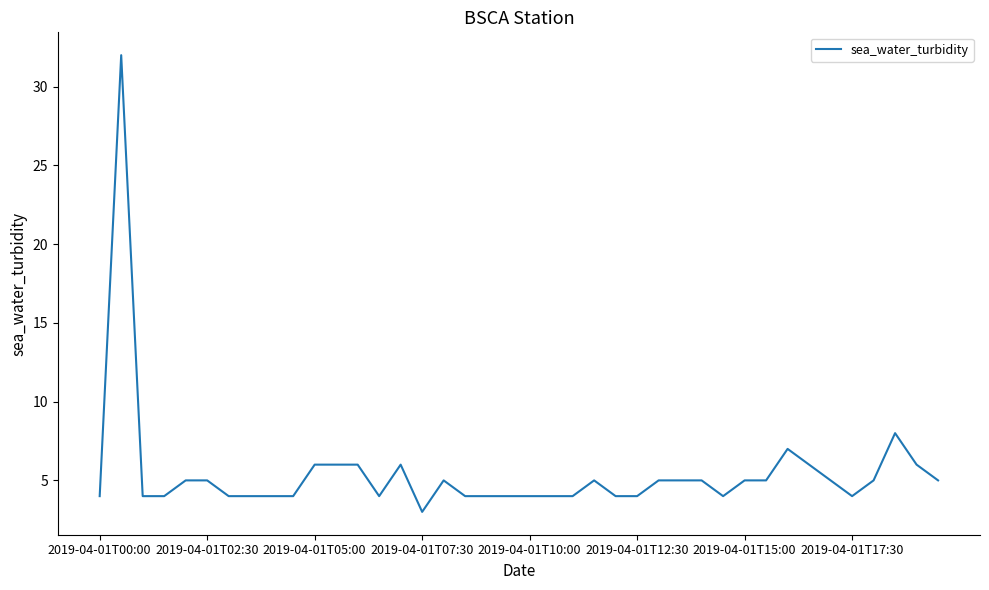

What is the smallest value displayed?

3